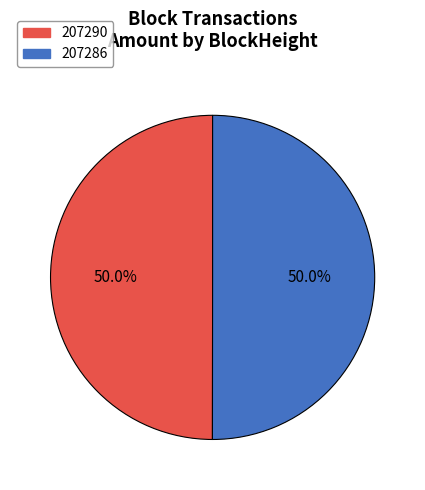

To the nearest percent, what is the difference between the 207290 and 207286 slice percentages?

0%